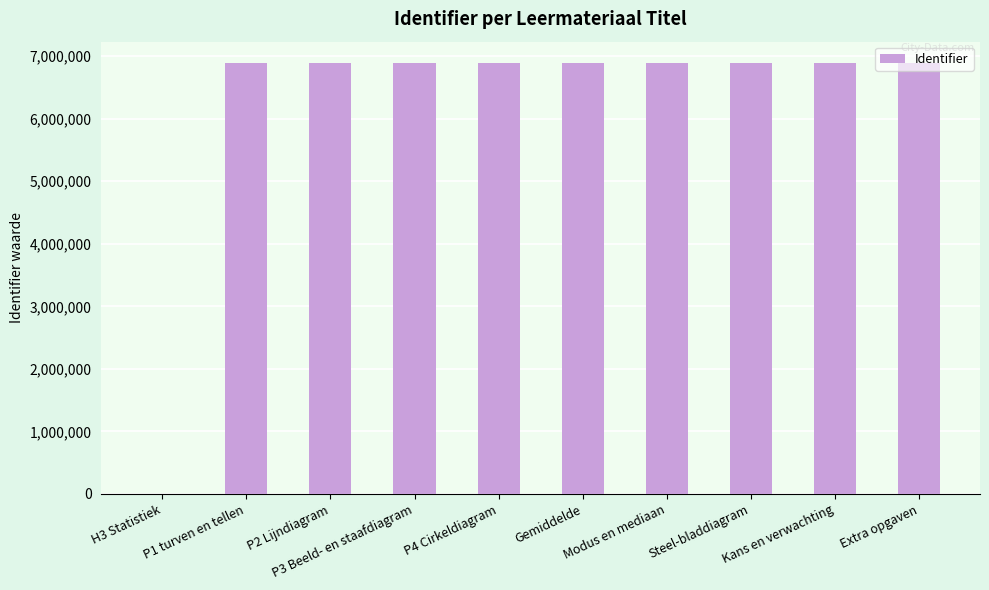

What is the maximum value shown in the chart?

6885709